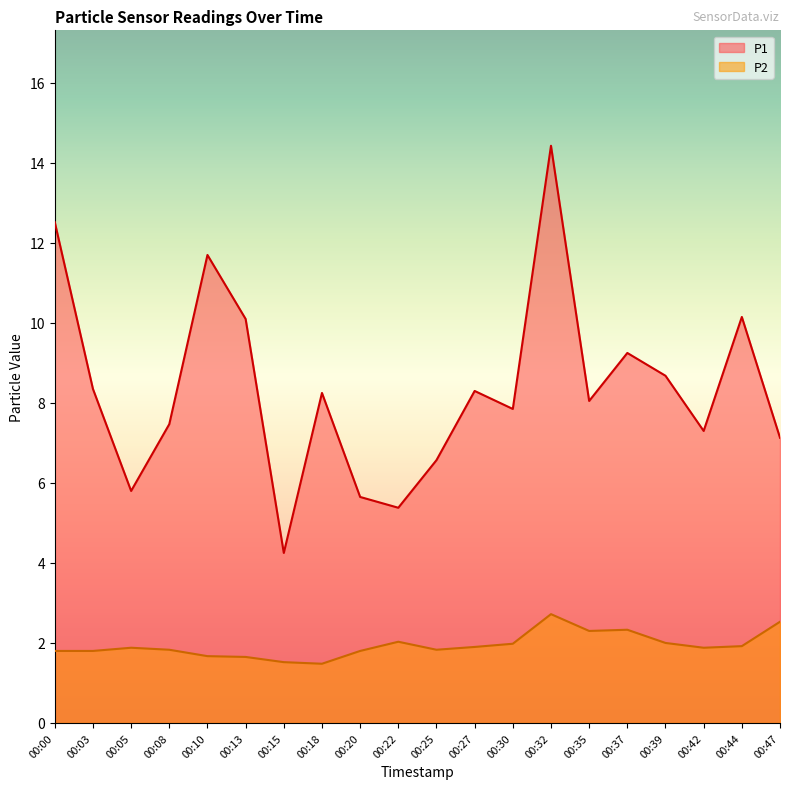

What is the sum of all P2 values?

38.9